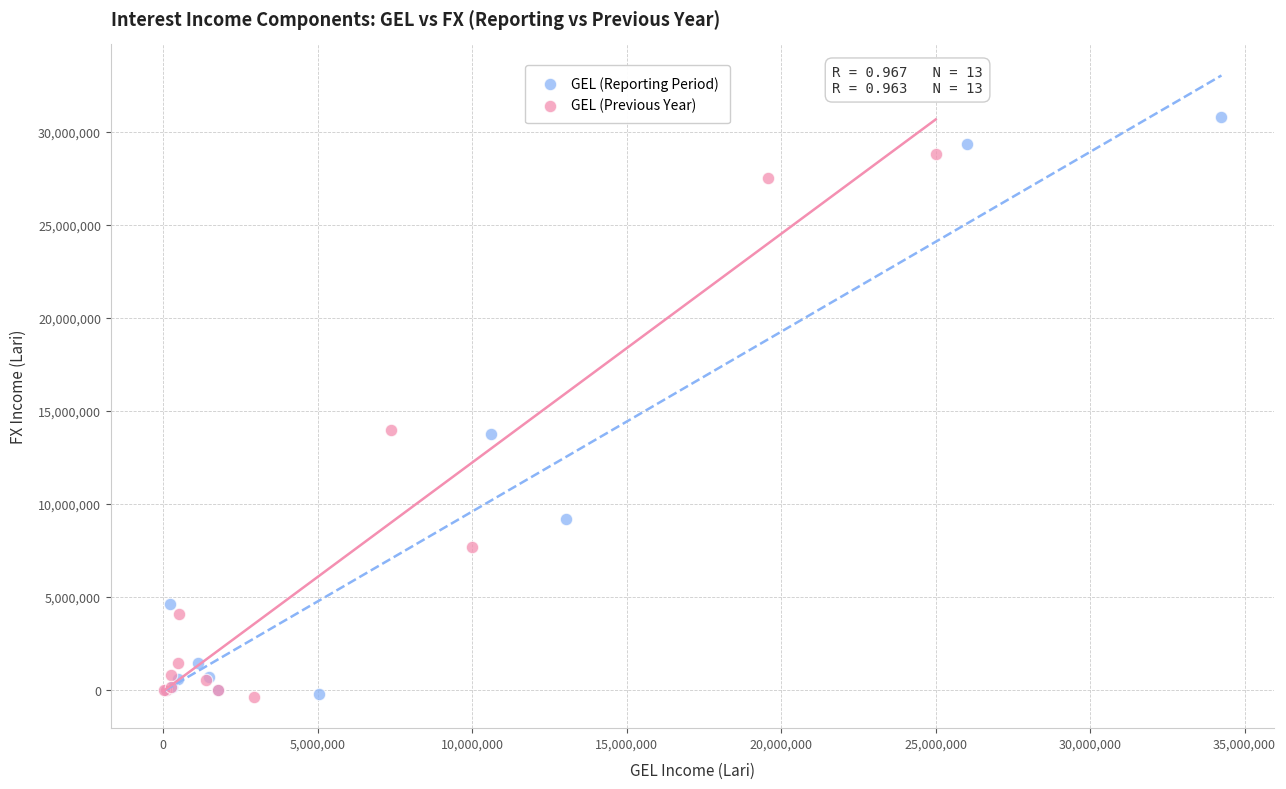

Which series reaches the maximum Y coordinate?

GEL (Reporting Period)